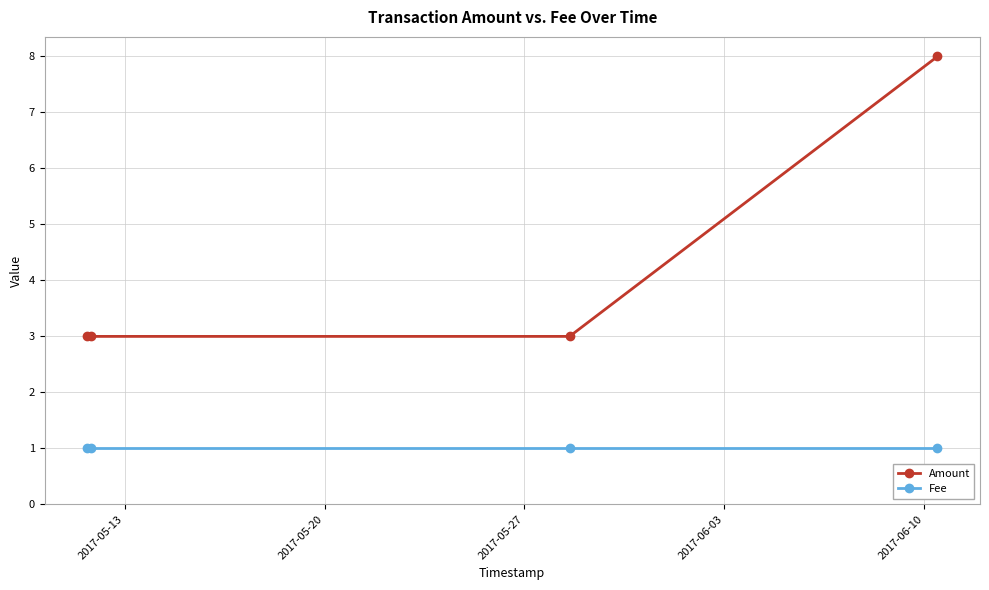

Reading left to right, what are all the values shown in this chart?

Amount: 3	3	3	8
Fee: 1	1	1	1